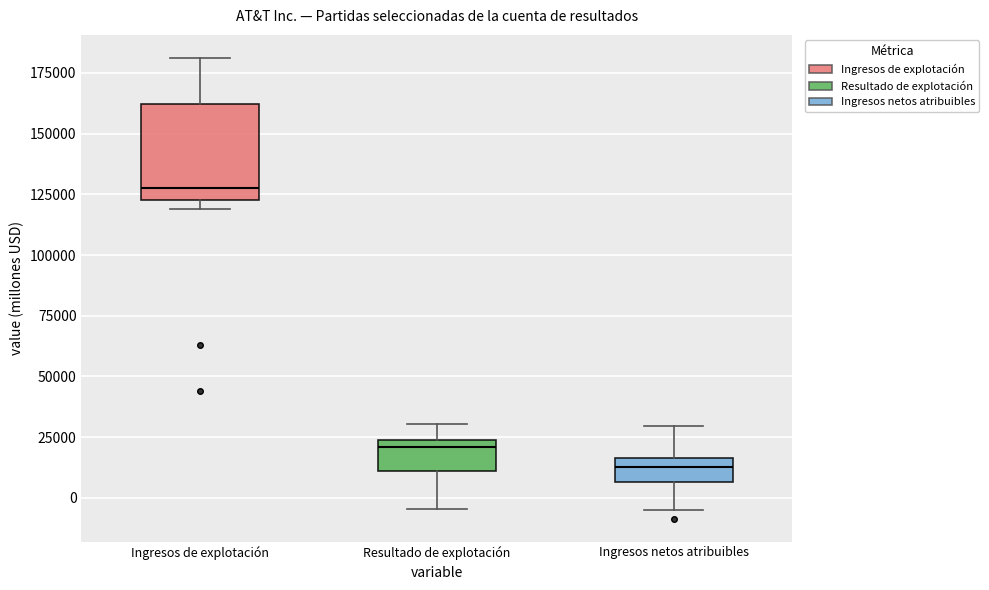

Reading left to right, read every box against the y-axis: the position of its median line, the range the box covers, and the ends of its whiskers. The values are not printed on the chart, so give them approximately, as read against the axis.

Ingresos de explotación: median 125000 (just above the box's lower edge), box 125000 to 160000, whiskers 120000 to 180000
Resultado de explotación: median 20000, box 10000 to 25000, whiskers -5000 to 30000
Ingresos netos atribuibles: median 15000 (inside the box), box 5000 to 15000, whiskers -5000 to 30000